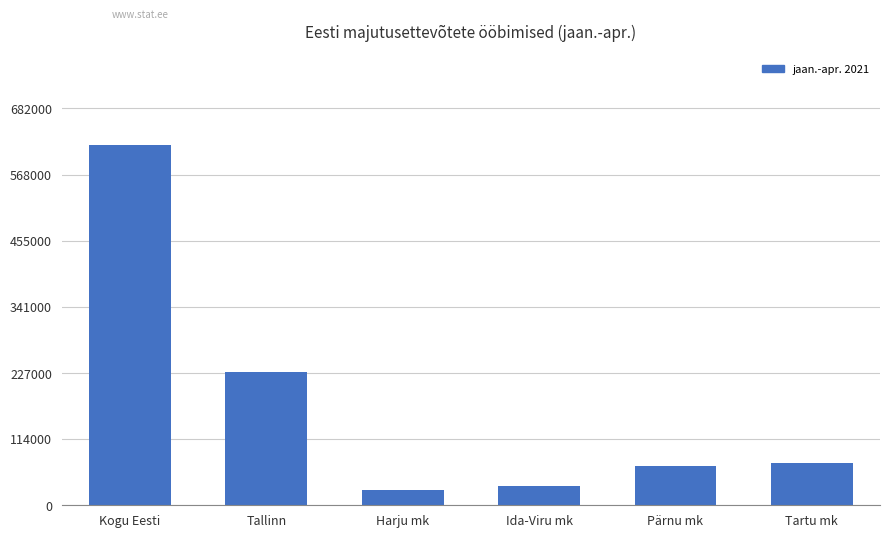

The chart shows a value of 619948 at Kogu Eesti. True or false?

True